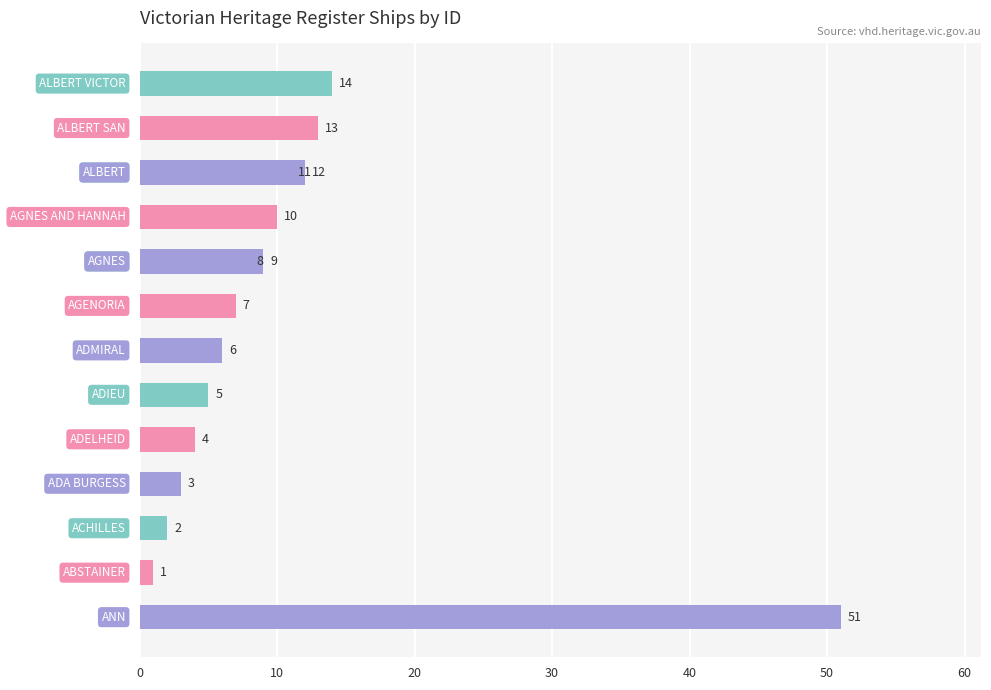

What is the sum of all values?

156